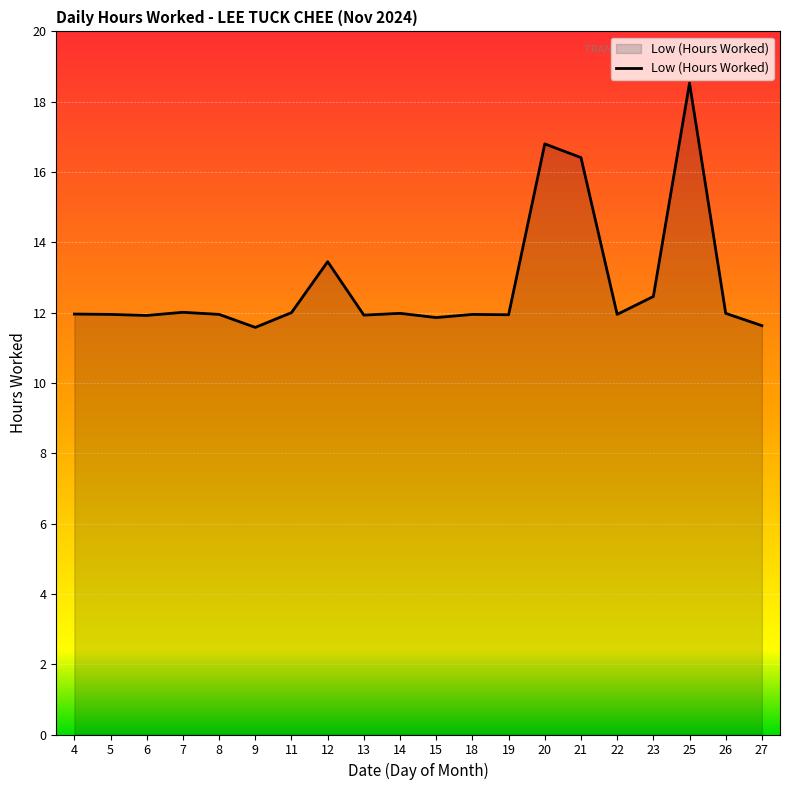

Does the chart have visible grid lines?

Yes